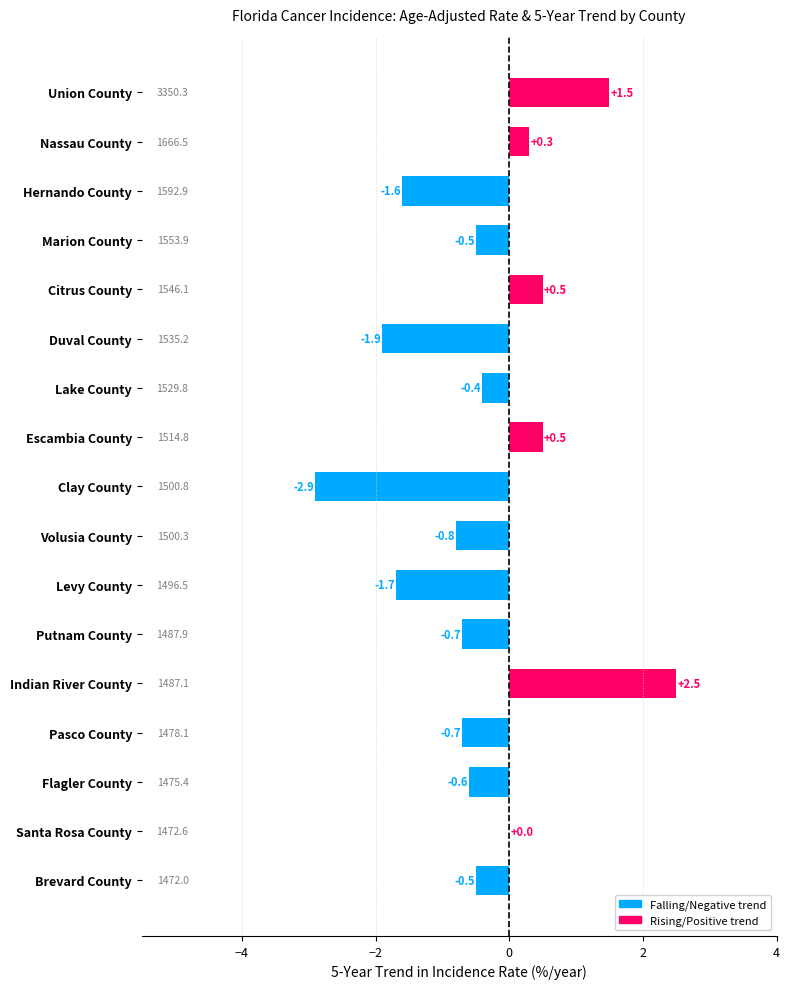

What is the sum of all values?

-7.0